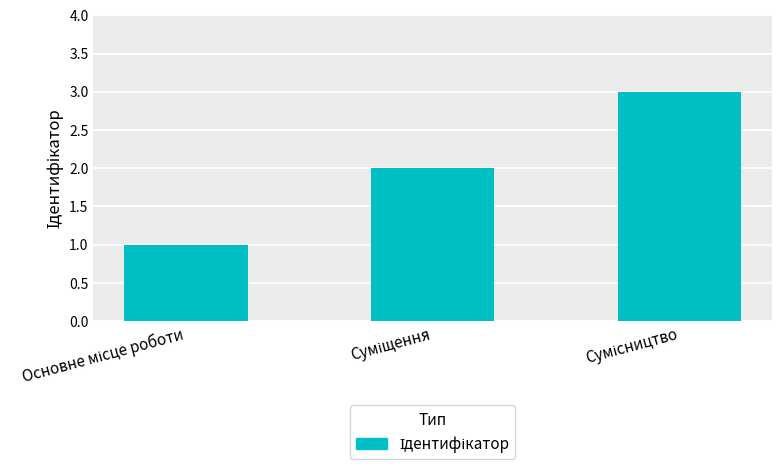

What is the maximum value shown in the chart?

3